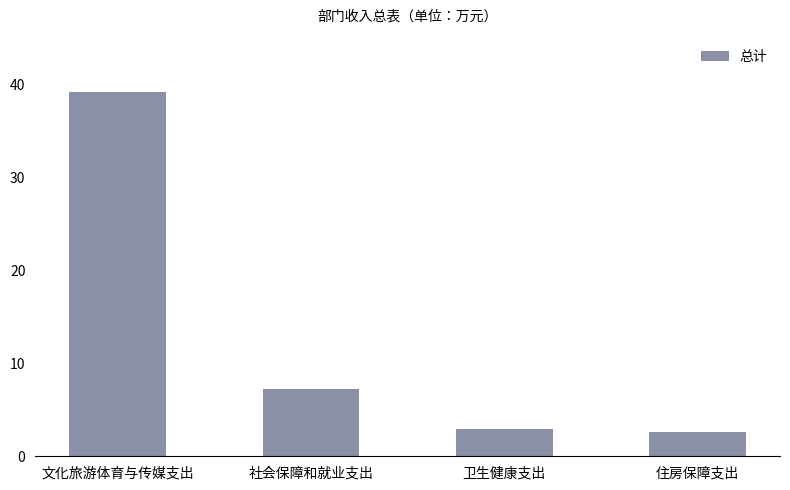

What is the ratio of the value at 住房保障支出 to the value at 社会保障和就业支出?

0.4